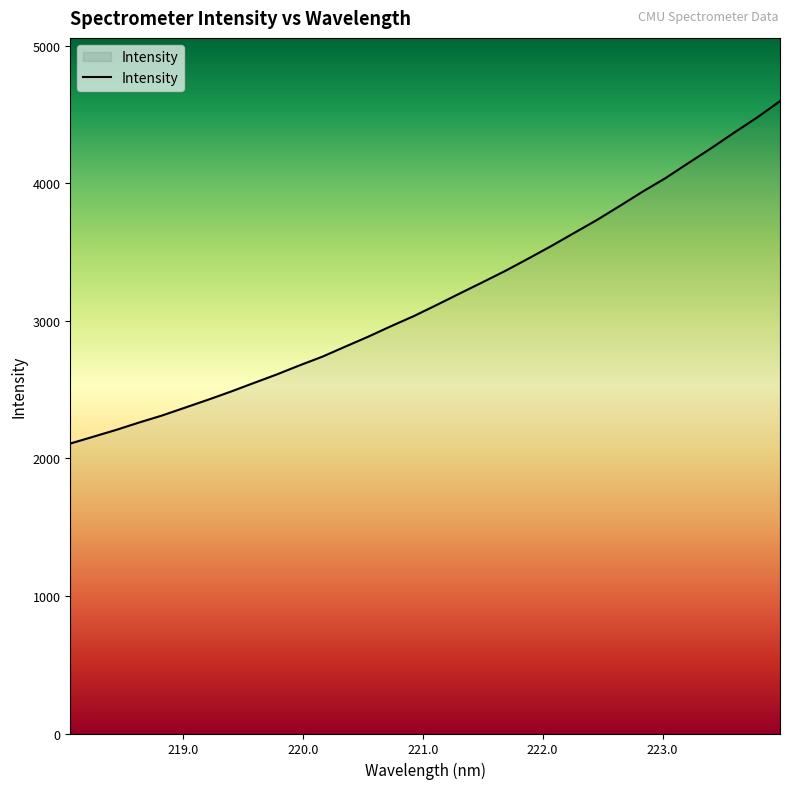

What is the maximum value shown in the chart?

4596.8